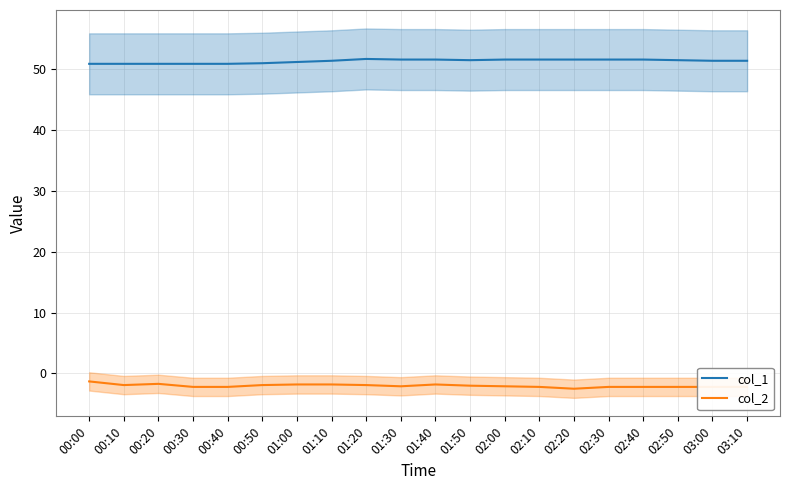

What is the label of the 16th point from the left?

02:30